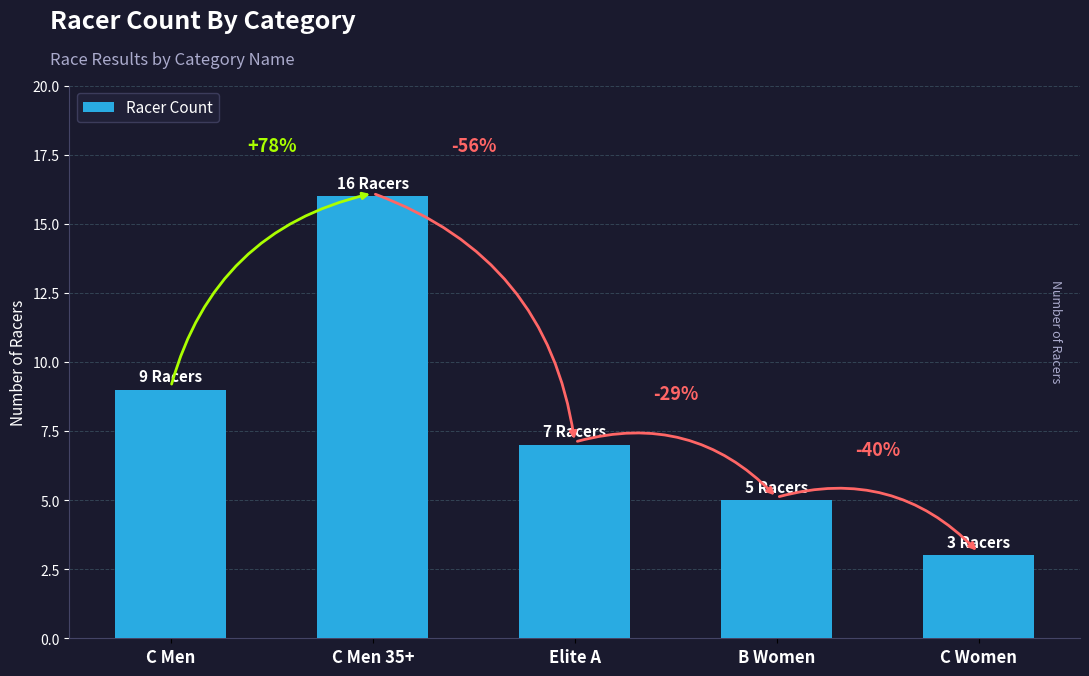

Are the bars horizontal?

No